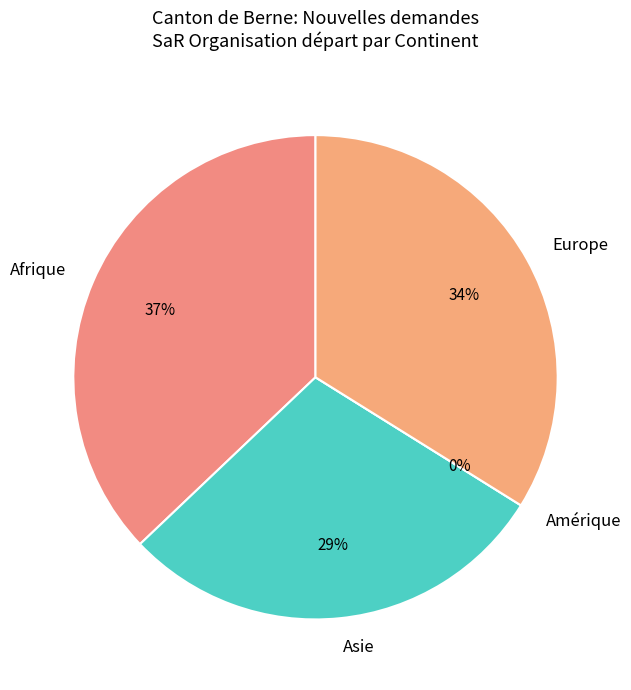

The Asie slice represents 34% of the pie. True or false?

False